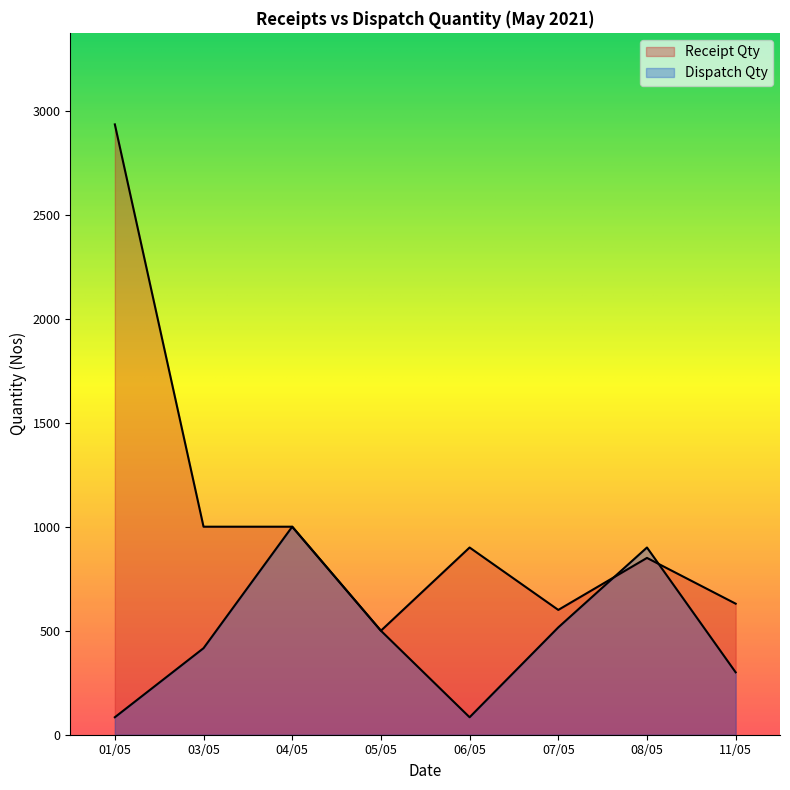

Rank the series by their average value, from lowest to highest.

Dispatch Qty, Receipt Qty